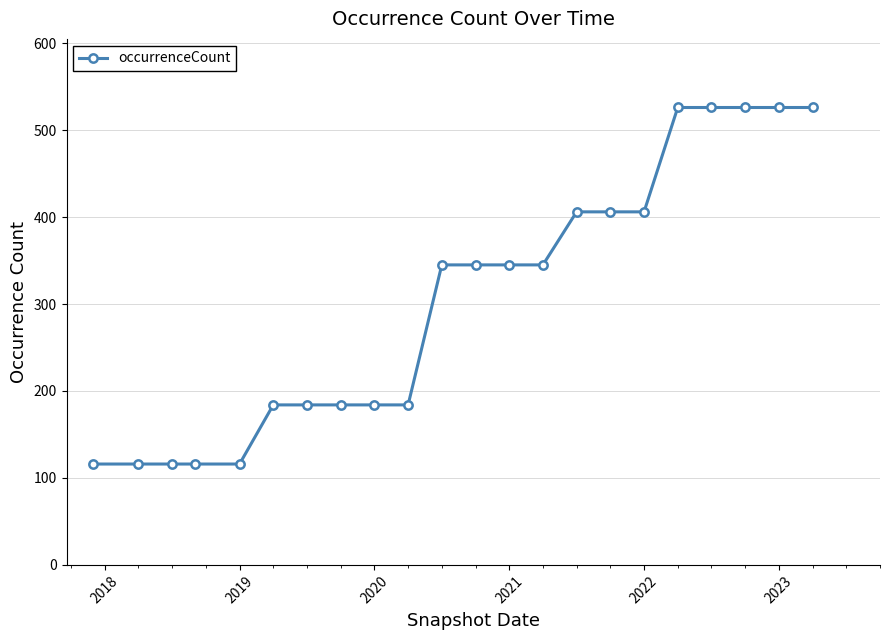

What is the value of the 19th point from the left?

526